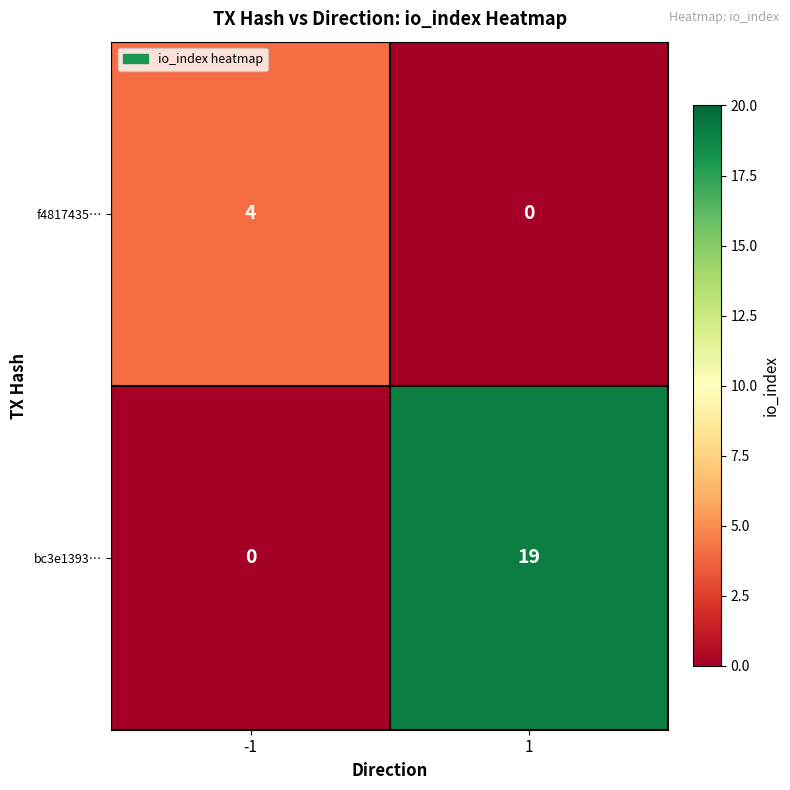

What is the difference between the highest and lowest values at 1?

19